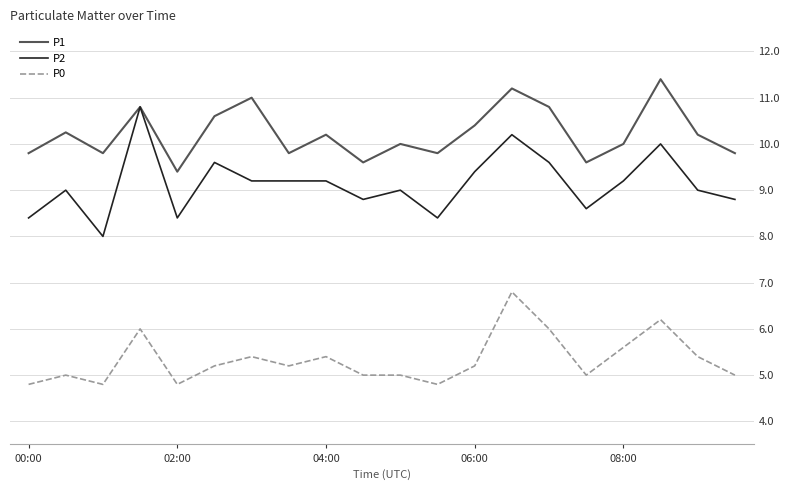

What is the greatest value displayed?

11.4